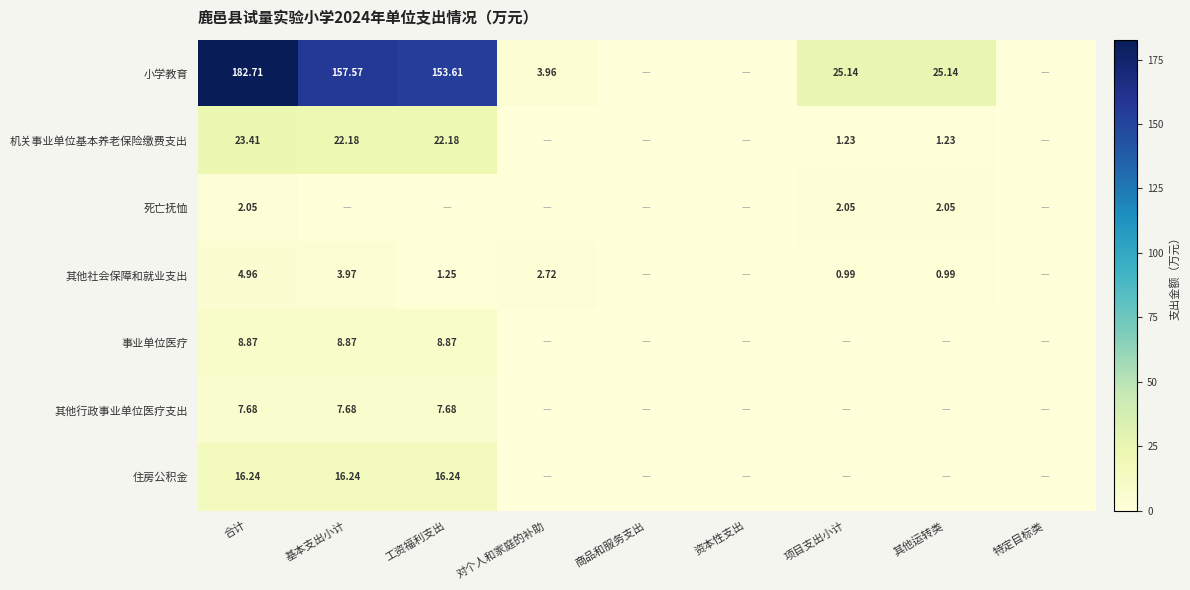

Rank the series at 合计 from highest to lowest value.

小学教育, 机关事业单位基本养老保险缴费支出, 住房公积金, 事业单位医疗, 其他行政事业单位医疗支出, 其他社会保障和就业支出, 死亡抚恤